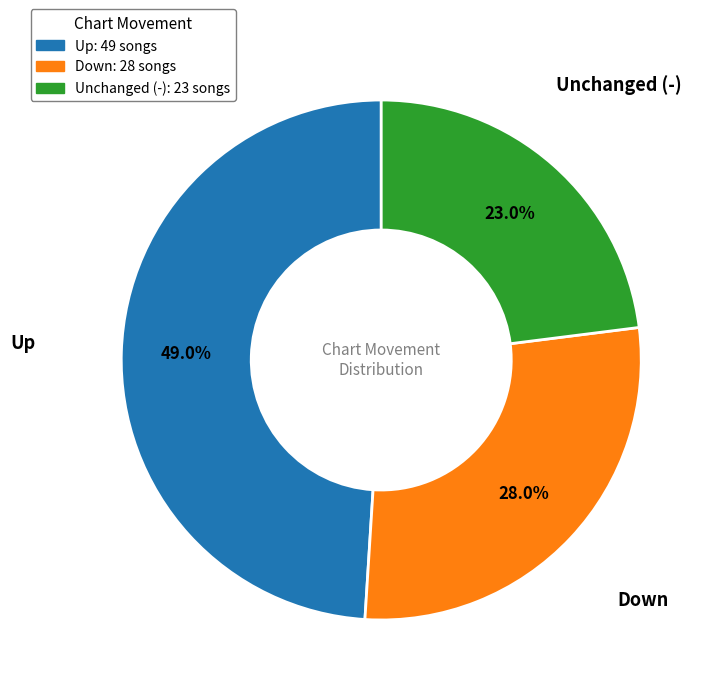

Does any single category account for the majority?

No